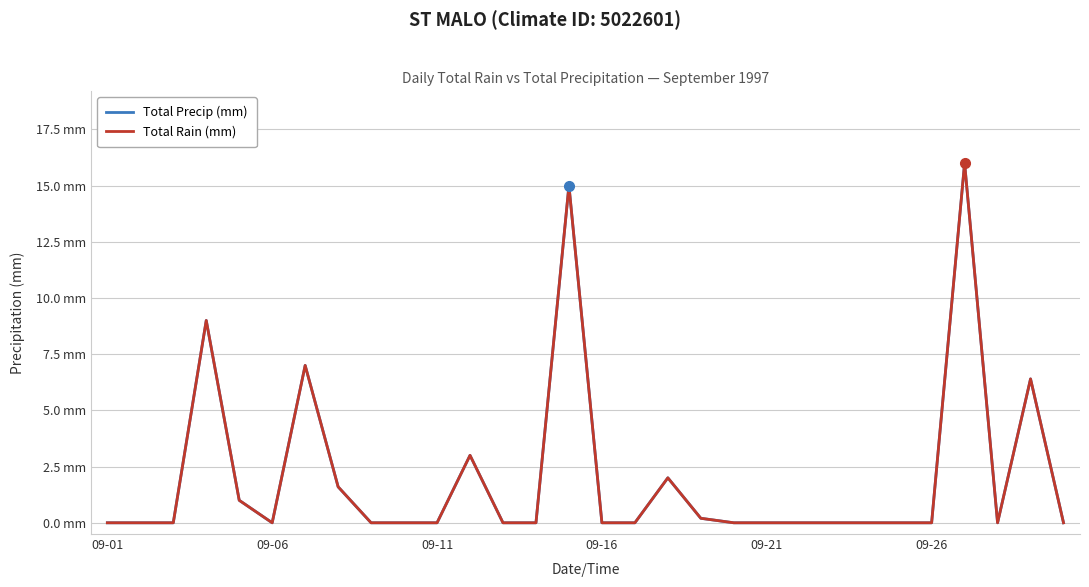

True or false: Total Rain (mm) and Total Precip (mm) cross at least once.

False